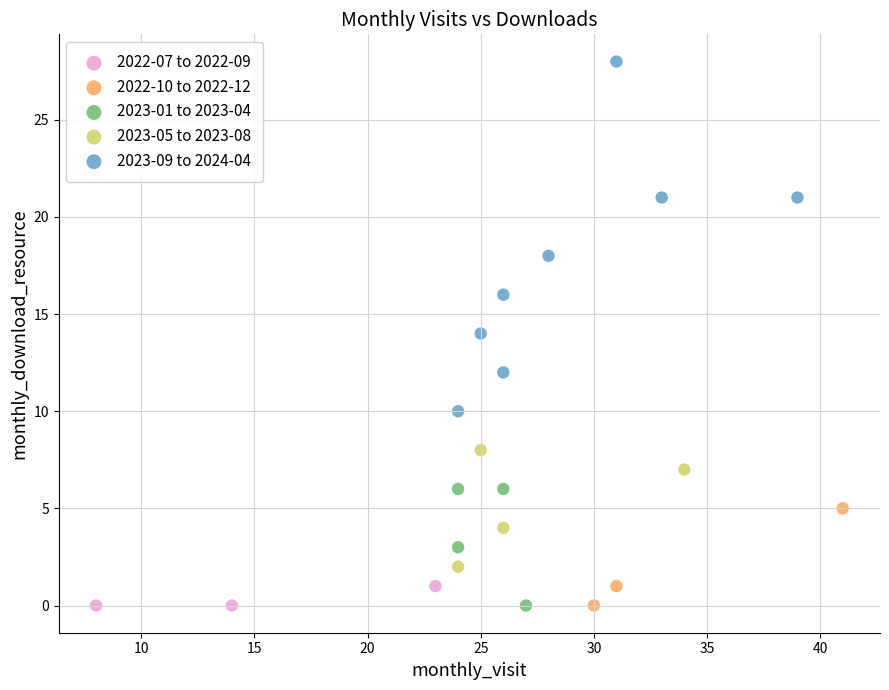

Which series contains the highest Y value?

2023-09 to 2024-04